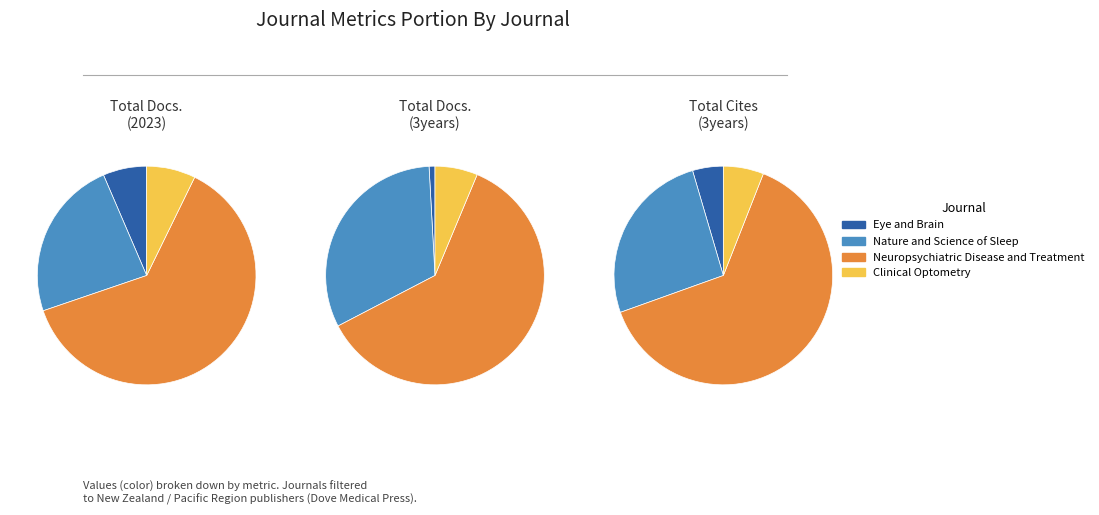

Do Neuropsychiatric Disease and Treatment and Clinical Optometry together represent more than half of the pie?

Yes